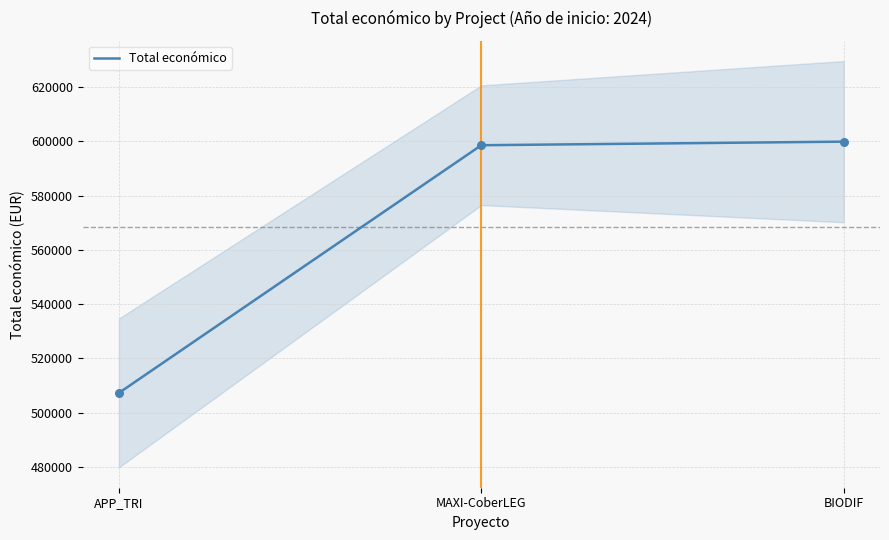

What is the change in value from MAXI-CoberLEG to BIODIF?

+1318